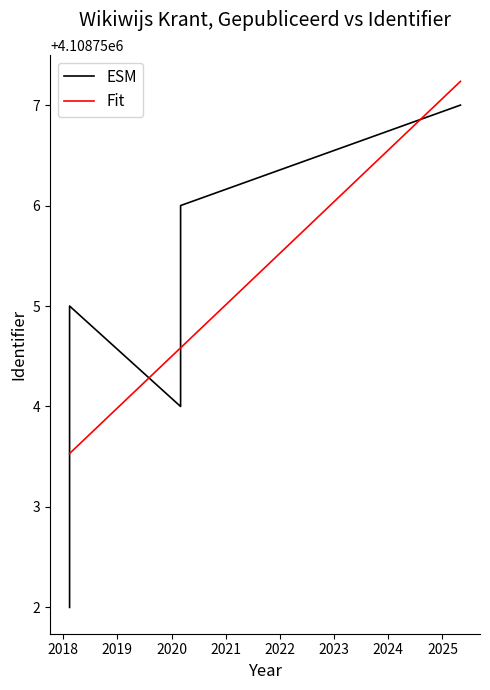

The ESM series shows 1505863.8 at 2019. True or false?

False